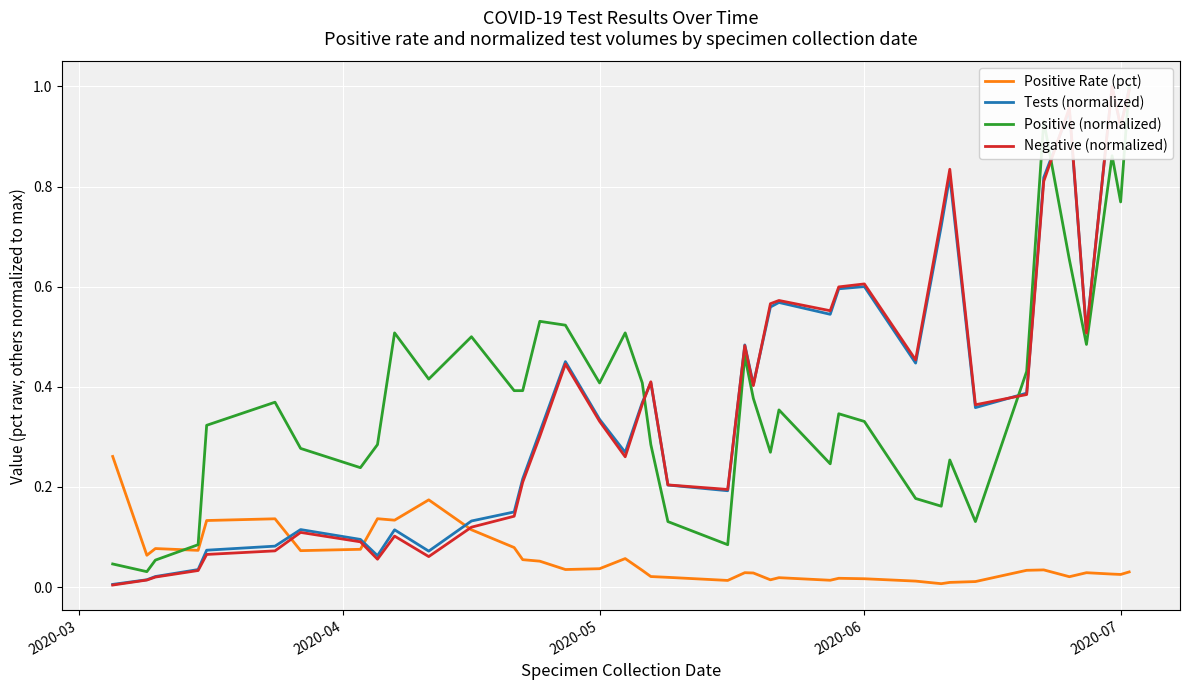

Reading left to right, extract all data points from this chart.

Positive Rate (pct): 0.3	0.1	0.1	0.1	0.1	0.1	0.1	0.1	0.1	0.1	0.2	0.1	0.1	0.1	0.1	0.0	0.0	0.1	0.0	0.0	0.0	0.0	0.0	0.0	0.0	0.0	0.0	0.0	0.0	0.0	0.0	0.0	0.0	0.0	0.0	0.0	0.0	0.0	0.0	0.0
Tests (normalized): 0.0	0.0	0.0	0.0	0.1	0.1	0.1	0.1	0.1	0.1	0.1	0.1	0.2	0.2	0.3	0.5	0.3	0.3	0.4	0.4	0.2	0.2	0.5	0.4	0.6	0.6	0.5	0.6	0.6	0.4	0.7	0.8	0.4	0.4	0.8	1.0	0.5	1.0	0.9	1.0
Positive (normalized): 0.0	0.0	0.1	0.1	0.3	0.4	0.3	0.2	0.3	0.5	0.4	0.5	0.4	0.4	0.5	0.5	0.4	0.5	0.4	0.3	0.1	0.1	0.5	0.4	0.3	0.4	0.2	0.3	0.3	0.2	0.2	0.3	0.1	0.4	0.9	0.7	0.5	0.9	0.8	1.0
Negative (normalized): 0.0	0.0	0.0	0.0	0.1	0.1	0.1	0.1	0.1	0.1	0.1	0.1	0.1	0.2	0.3	0.4	0.3	0.3	0.4	0.4	0.2	0.2	0.5	0.4	0.6	0.6	0.6	0.6	0.6	0.5	0.7	0.8	0.4	0.4	0.8	1.0	0.5	1.0	0.9	1.0